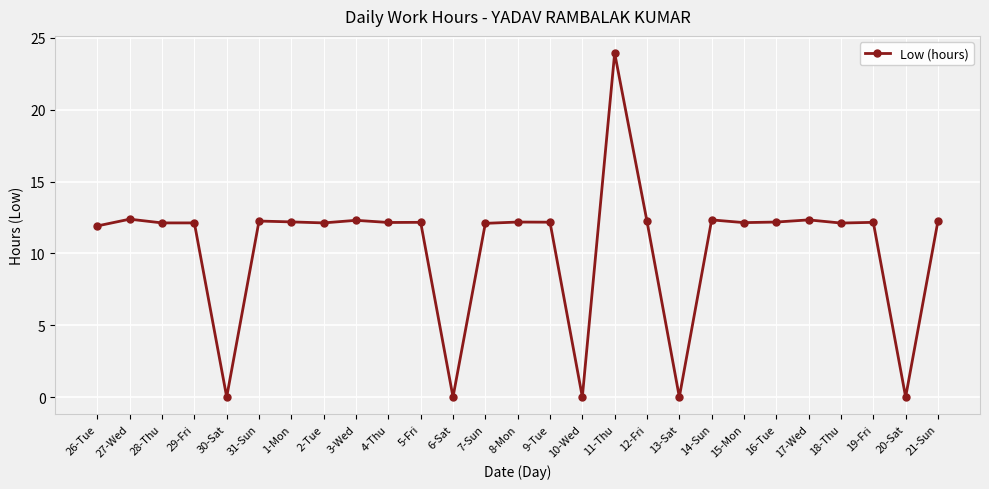

Is this an area chart (filled region under the line)?

No